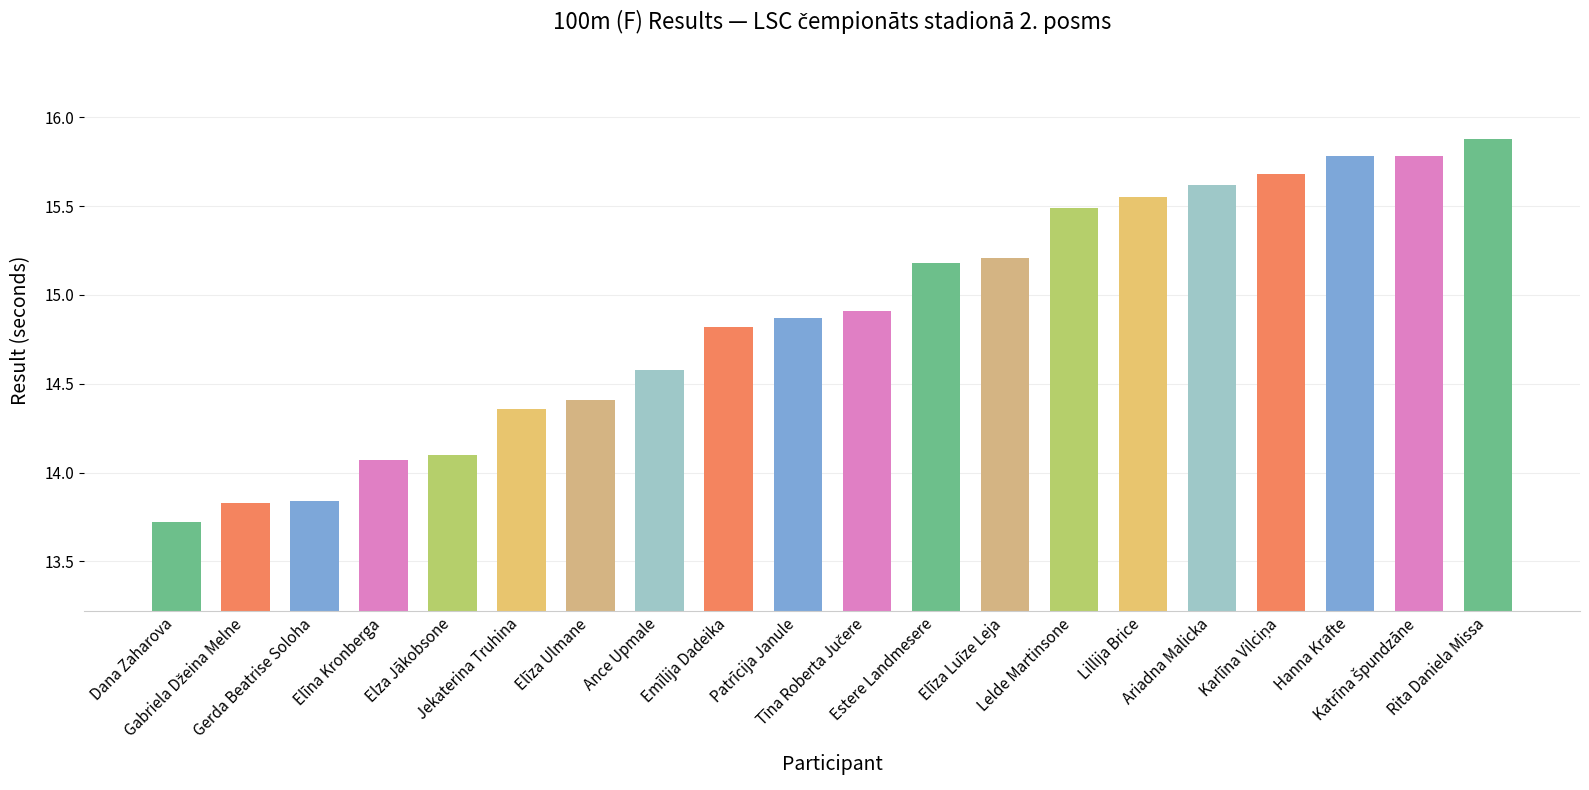

What is the average value?

14.9